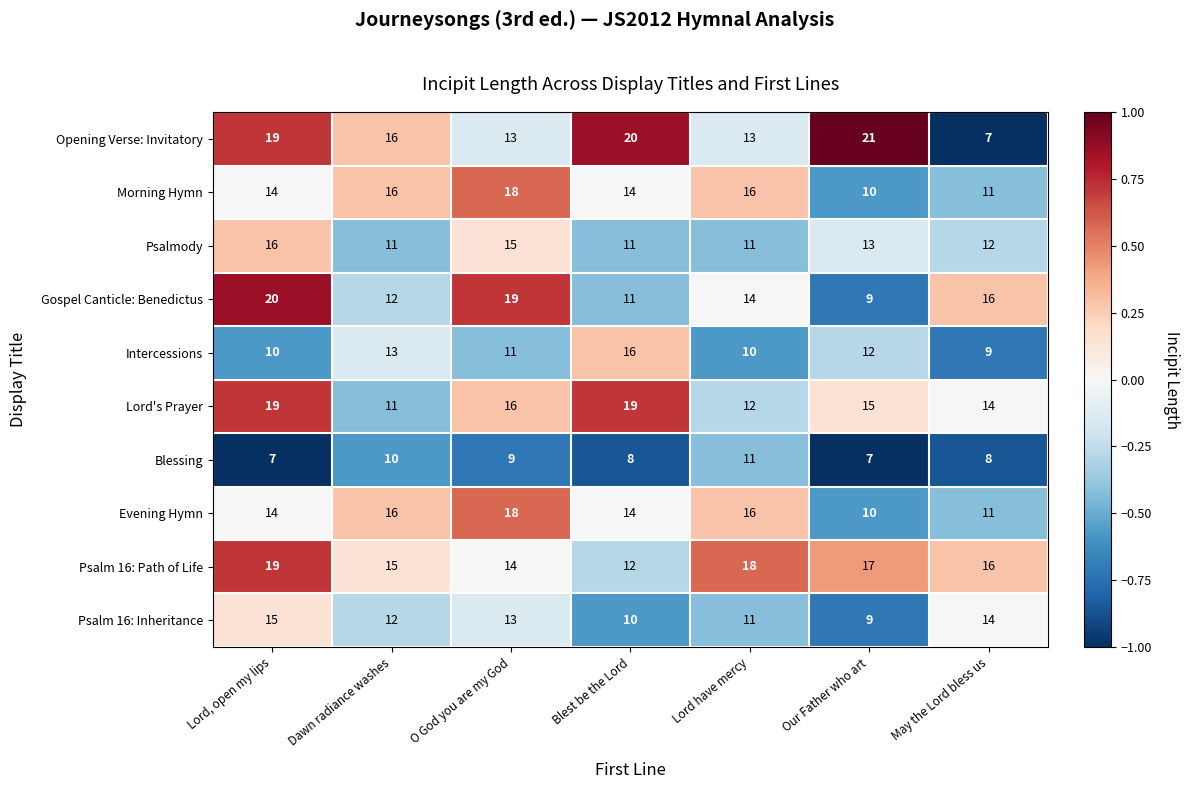

Which series has the largest range (max minus min)?

Opening Verse: Invitatory